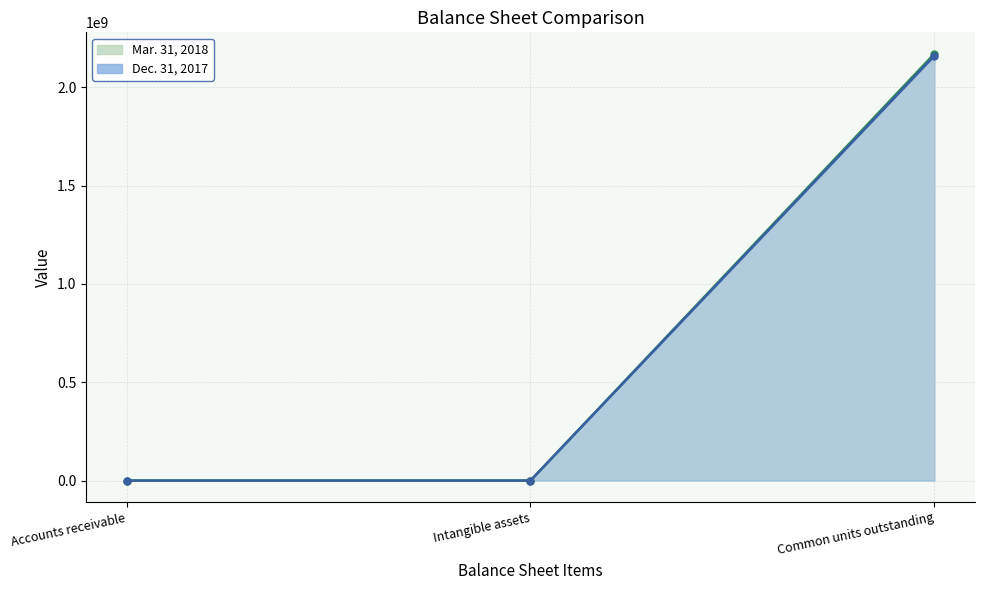

Reading left to right, transcribe all the data shown in this chart.

Mar. 31, 2018: 11.4	1607.9	2171412794.0
Dec. 31, 2017: 12.1	1564.8	2161089479.0